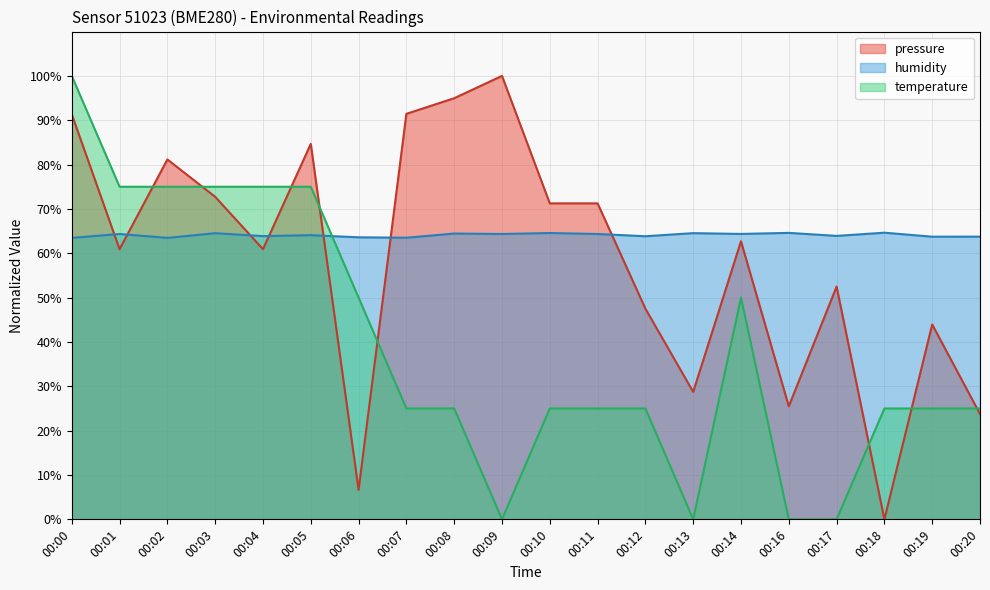

Which series changed the most between 00:02 and 00:08?

temperature